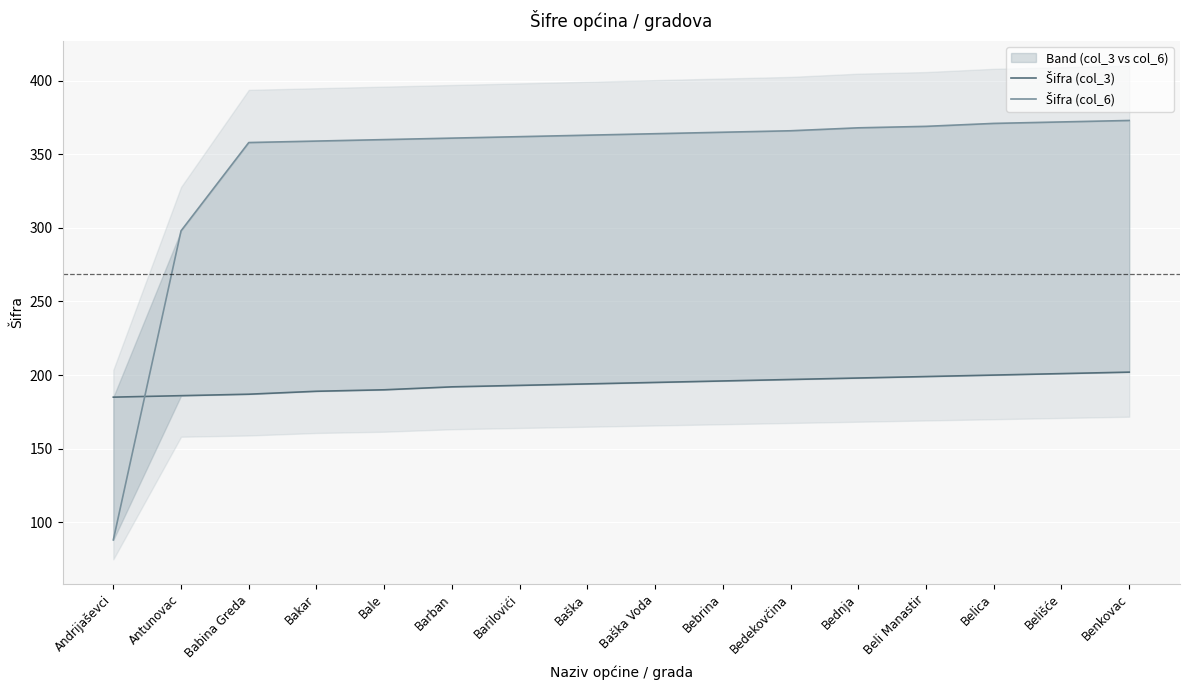

Where does the Šifra (col_6) series first go above 364?

Bebrina